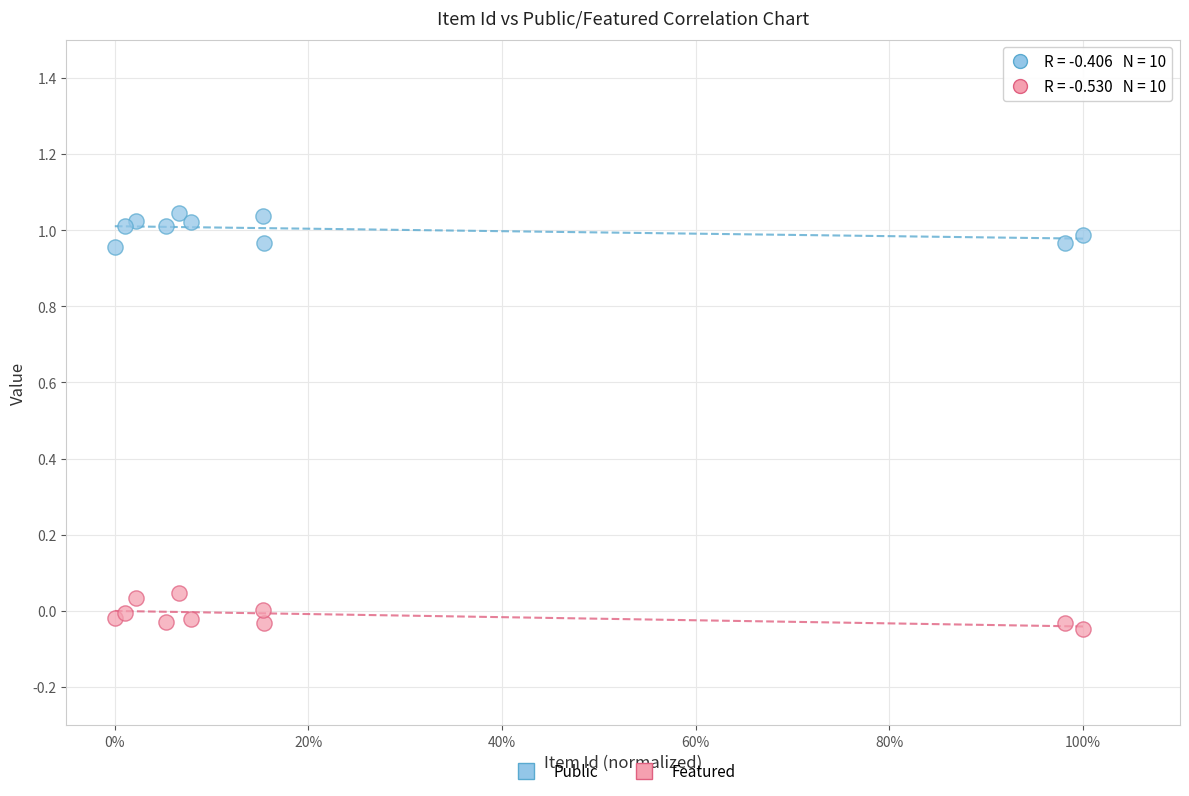

Which series contains the lowest Y value?

Featured